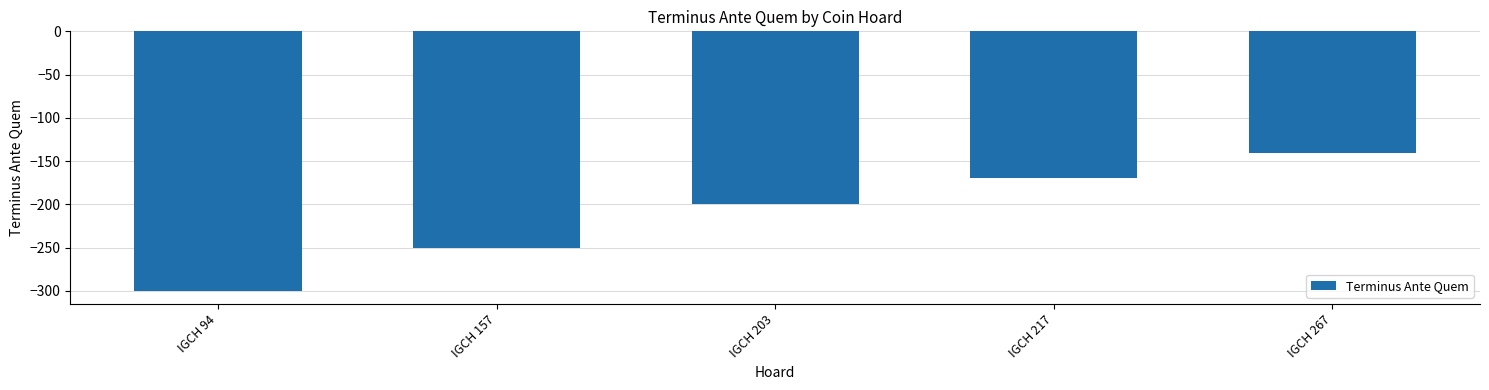

What is the greatest value displayed?

-140